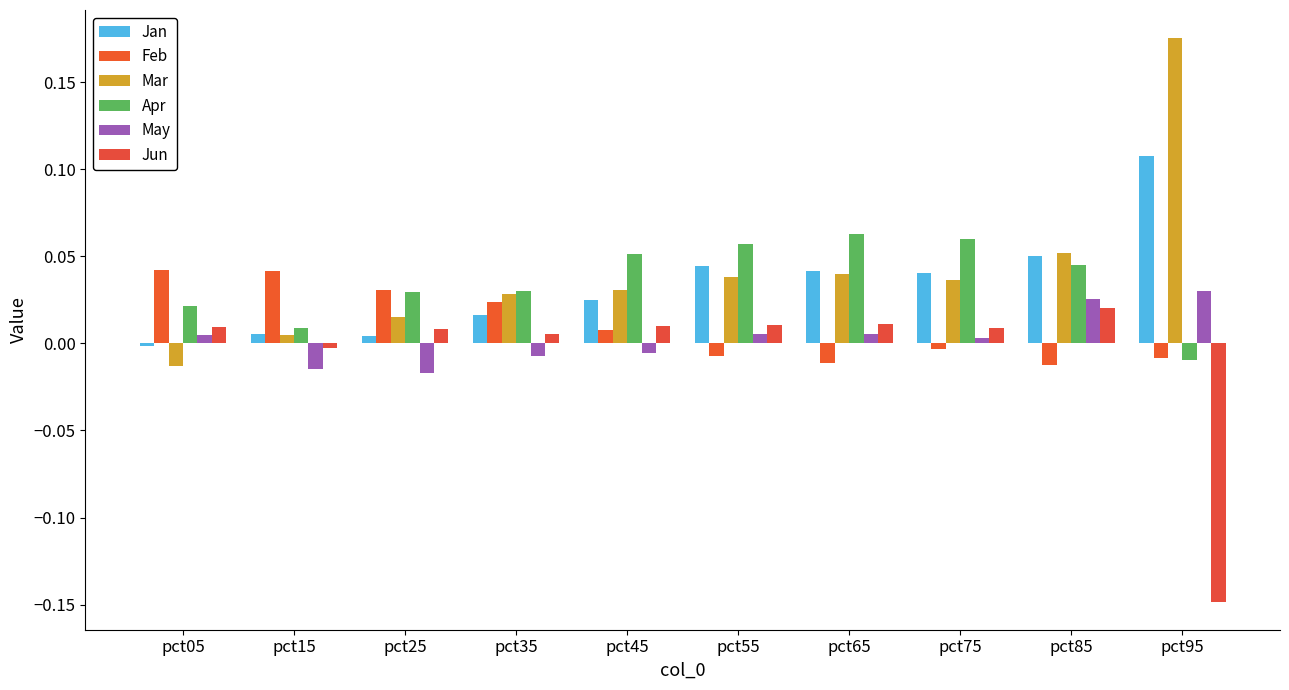

How many groups of bars are there?

10